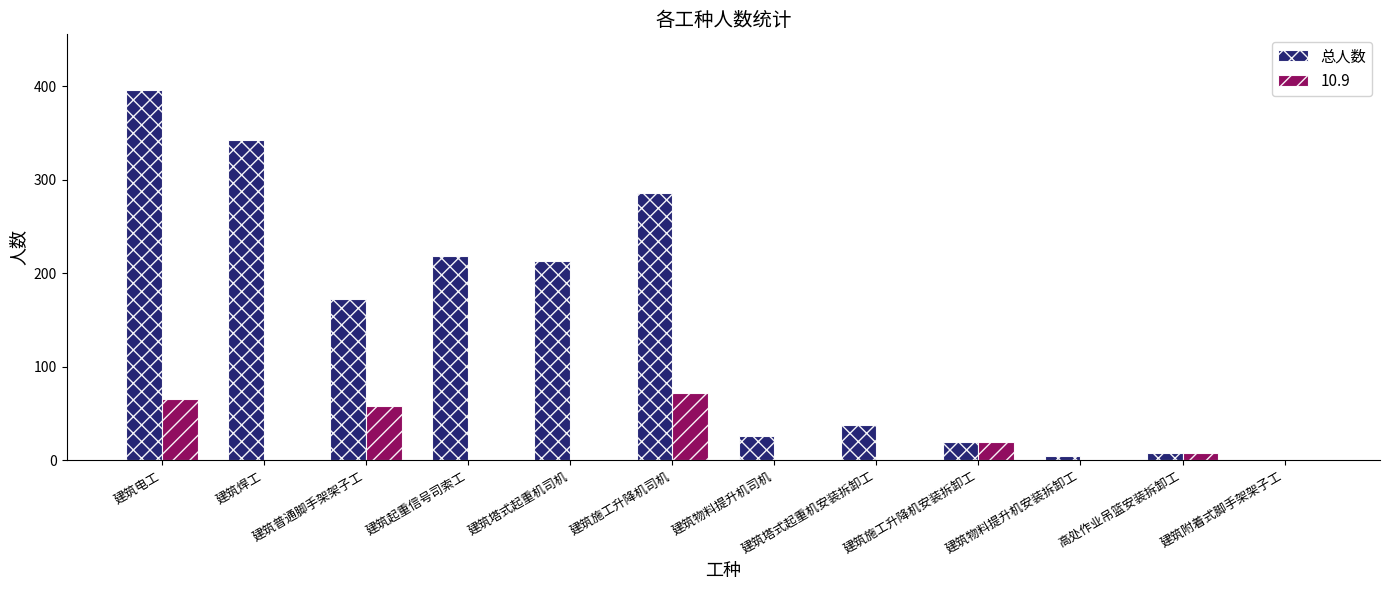

Which category has the highest value across all series?

建筑电工